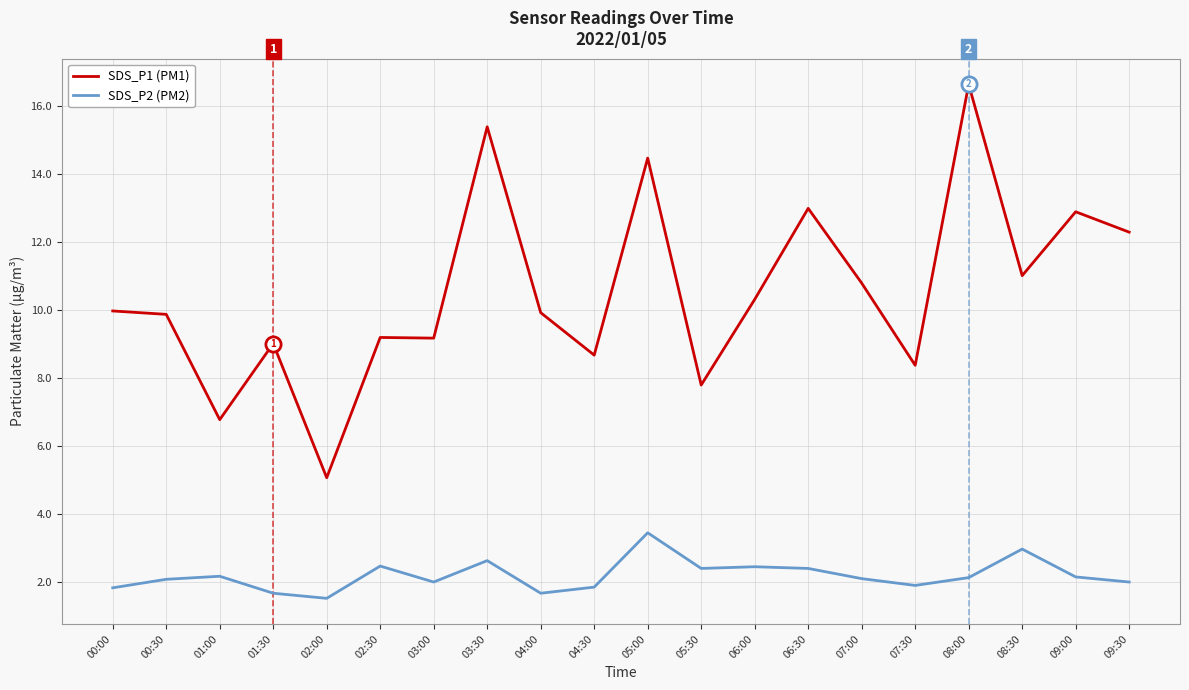

Which series has the largest total across all categories?

SDS_P1 (PM1)